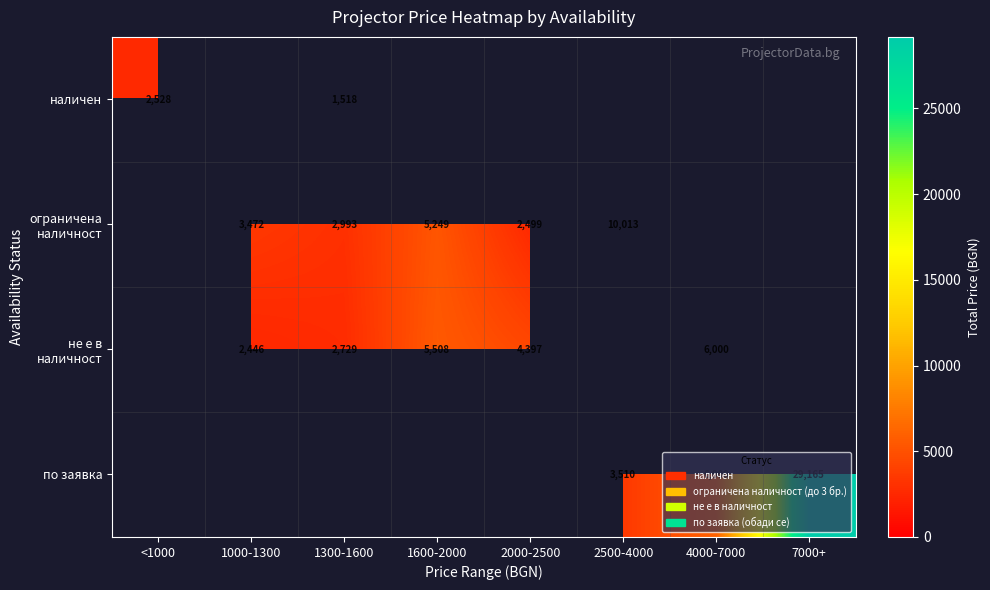

How many не е в наличност values are between 6000 and 6001?

1